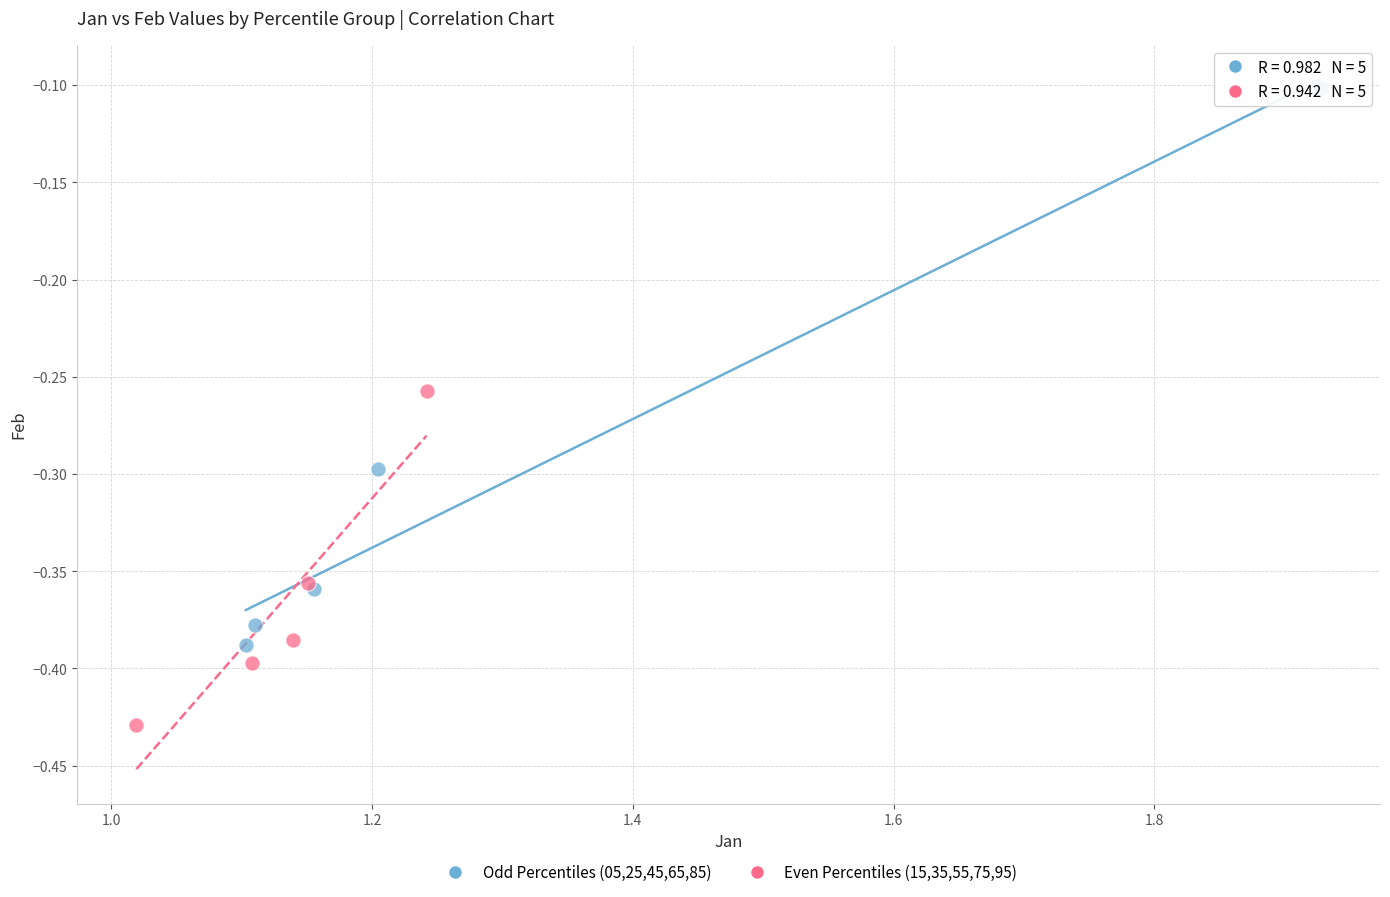

Which series has the widest spread of Y values?

Odd Percentiles (05,25,45,65,85)